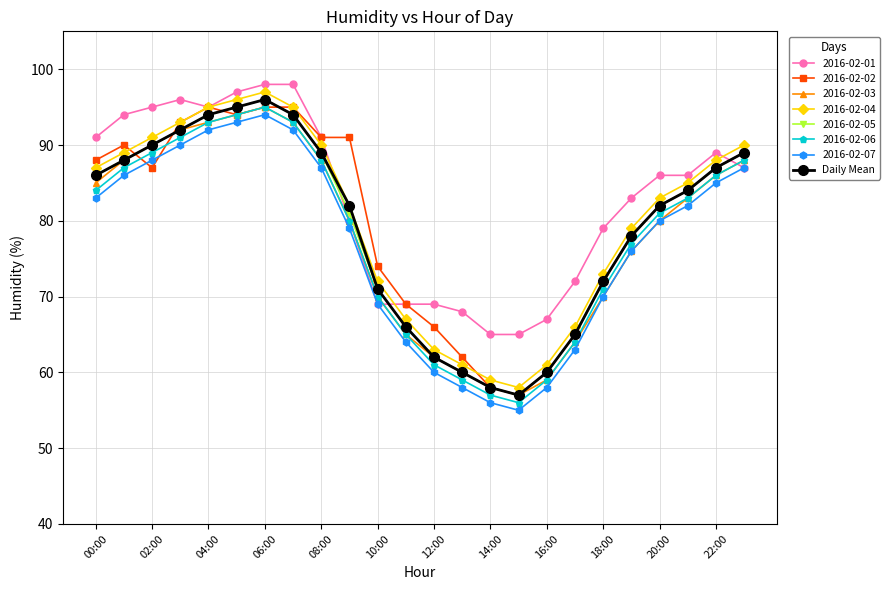

What is the value of the 2016-02-01 point at the 20th from the left?

83